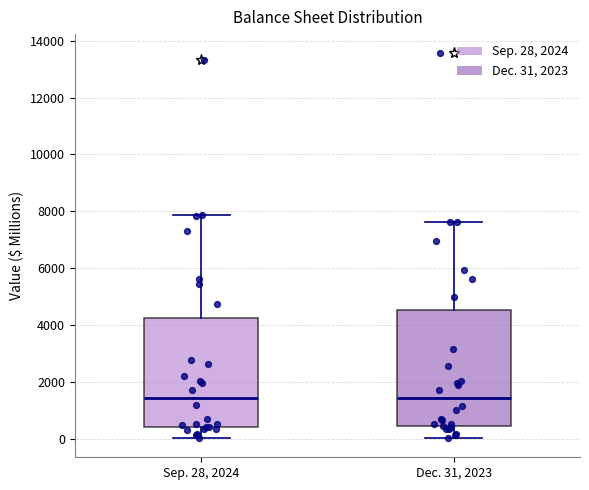

Which box is the tallest, from its lower edge to its upper edge?

Dec. 31, 2023